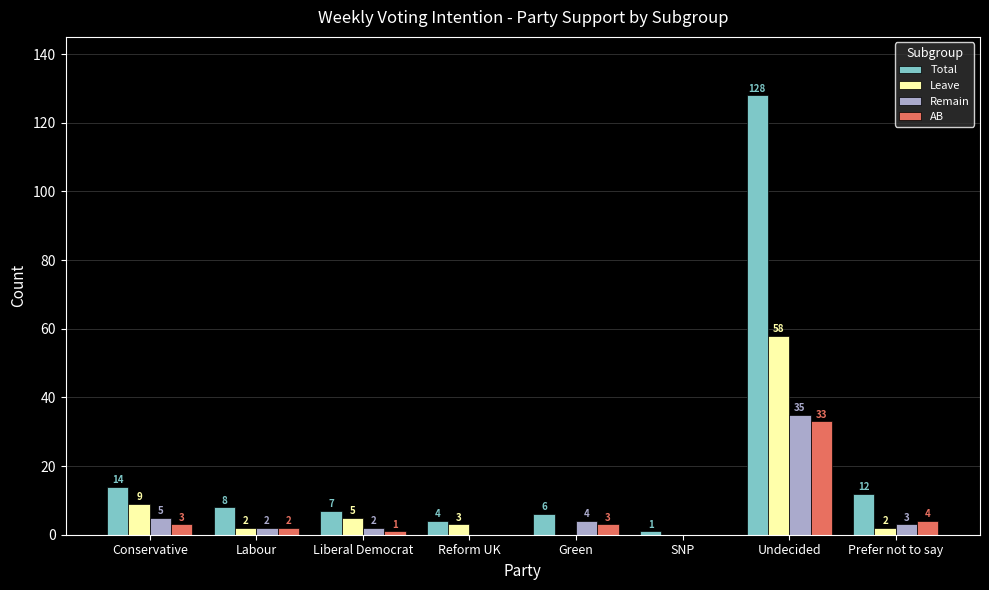

What value does the Leave series have at Liberal Democrat?

5